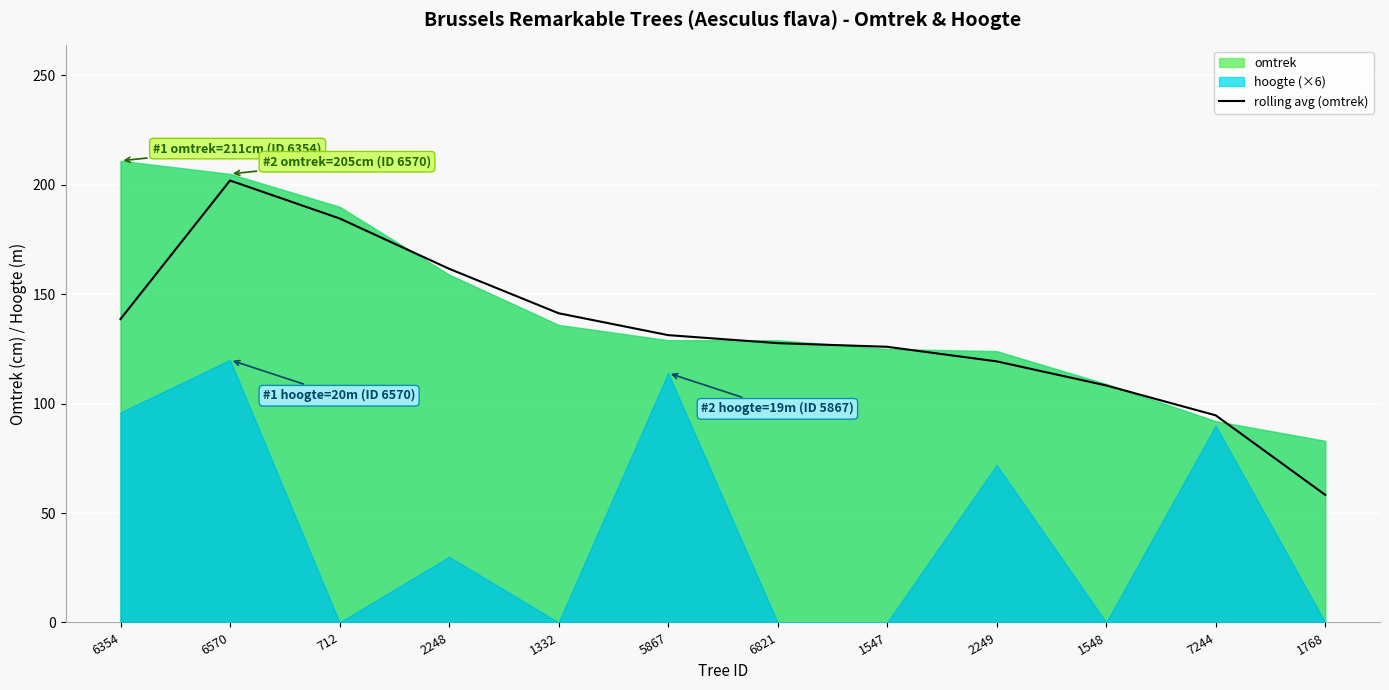

At which label does rolling avg (omtrek) reach its minimum?

1768